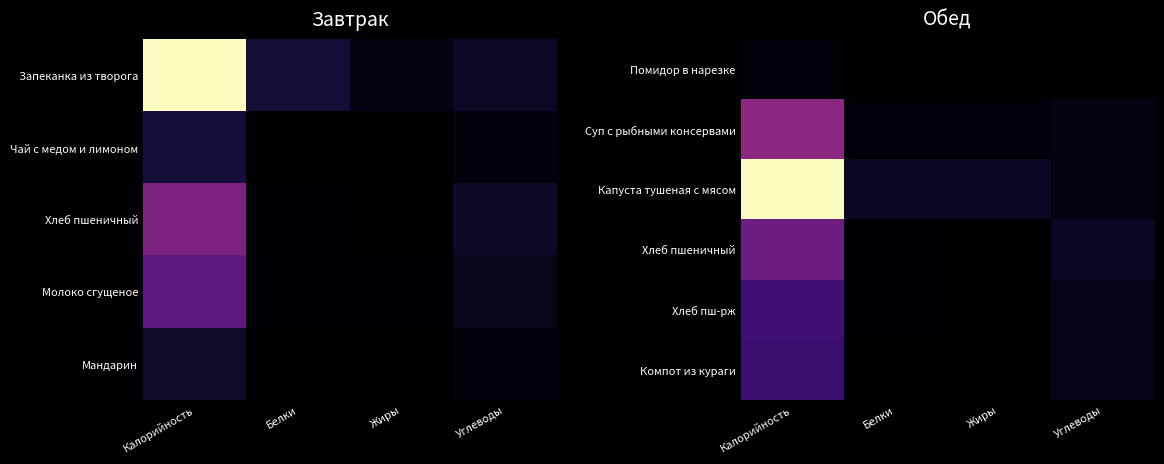

At which category does the chart reach its minimum across all series?

Жиры